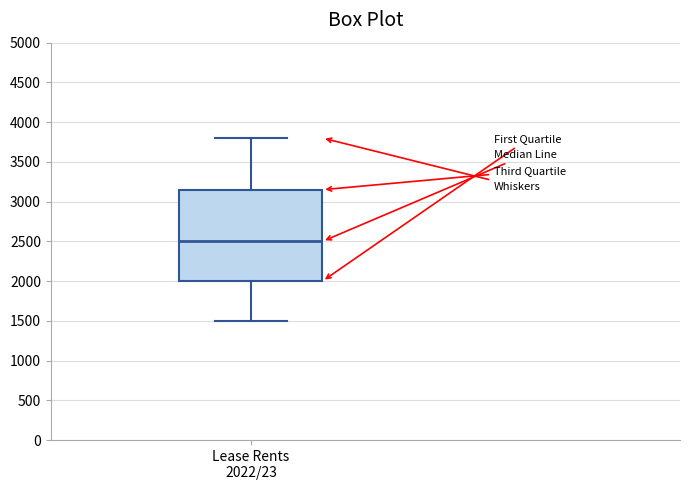

Transcribe this box plot: give where the median line is, the range the box spans, and where the two whiskers end, as read against the y-axis. The values are not printed on the chart, so give them approximately, as read against the axis.

median 2500, box 2000 to 3150, whiskers 1500 to 3800